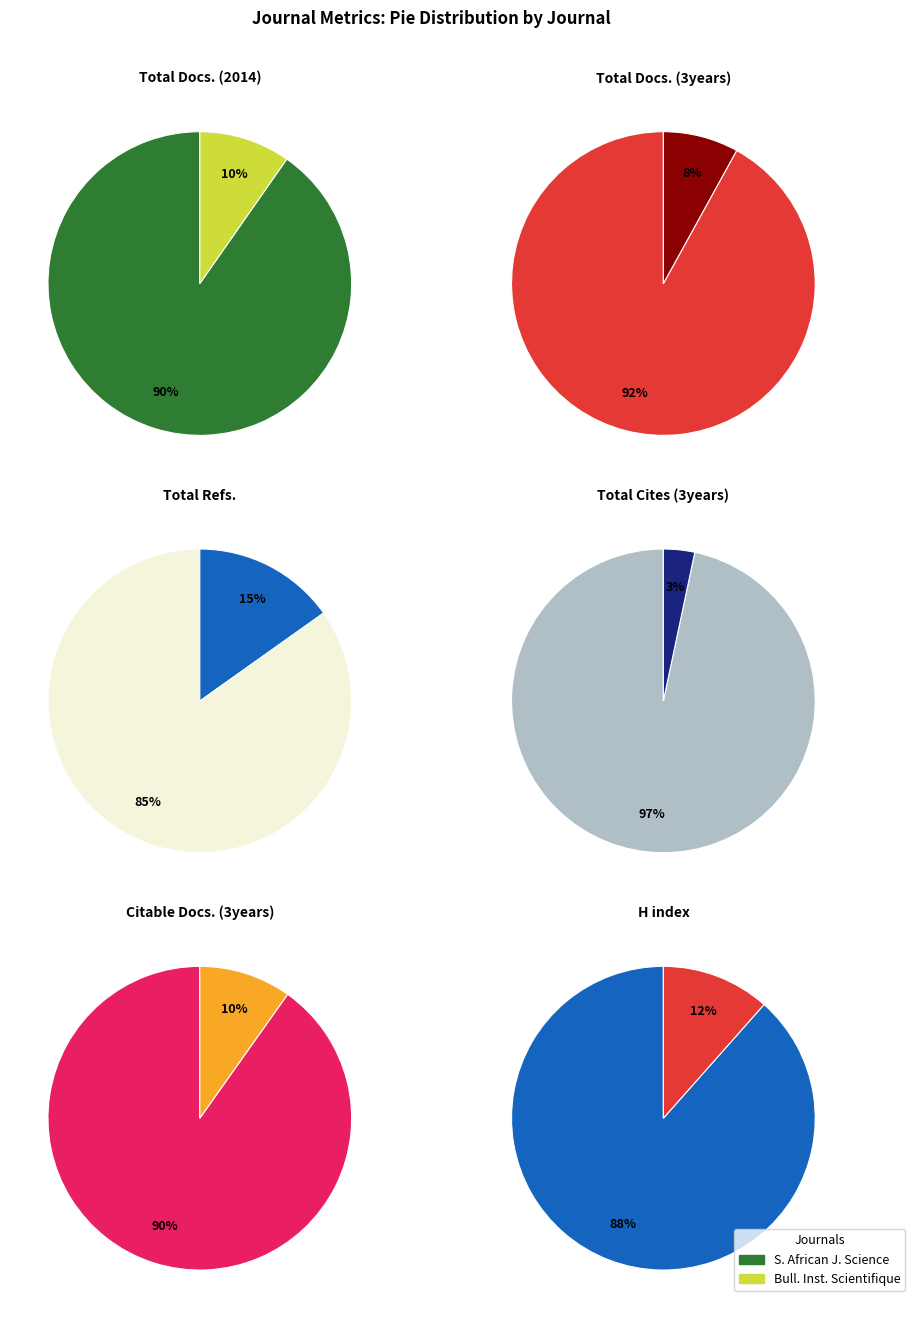

What is the smallest slice in the pie chart?

Bulletin de l Institut Scientifique